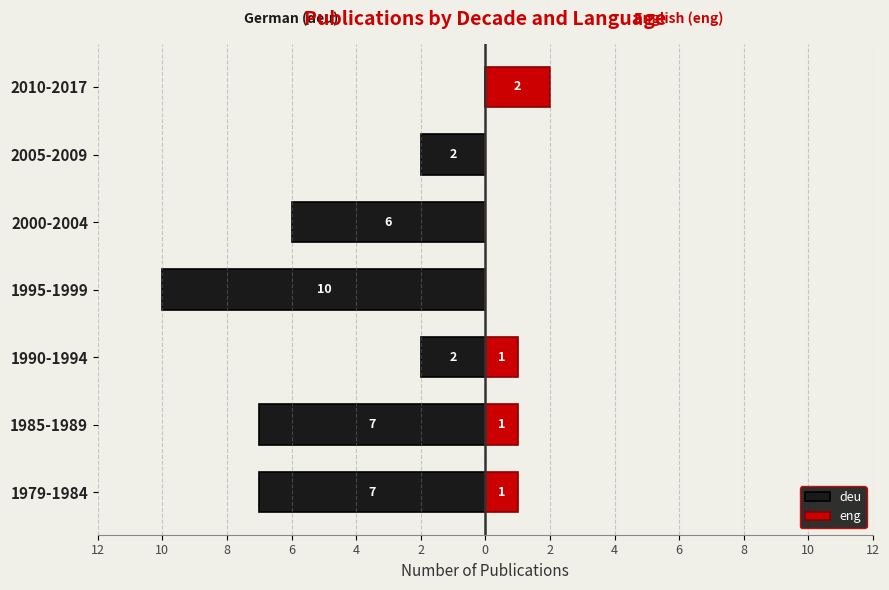

What is the value of the deu bar at the 3rd from the left?

-2